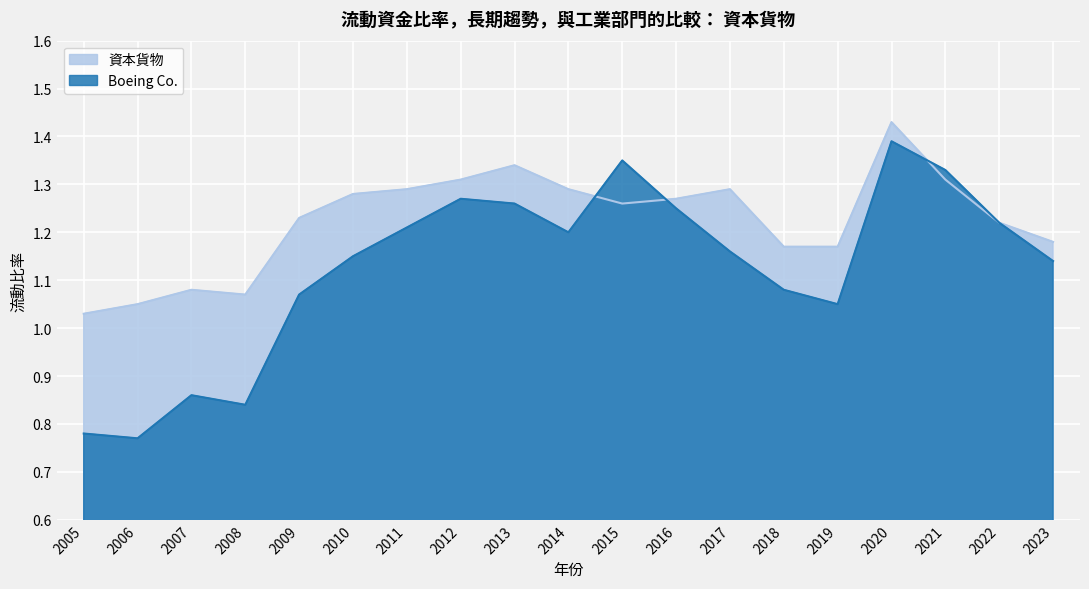

What is the approximate value of 資本貨物 at 2016?

1.3